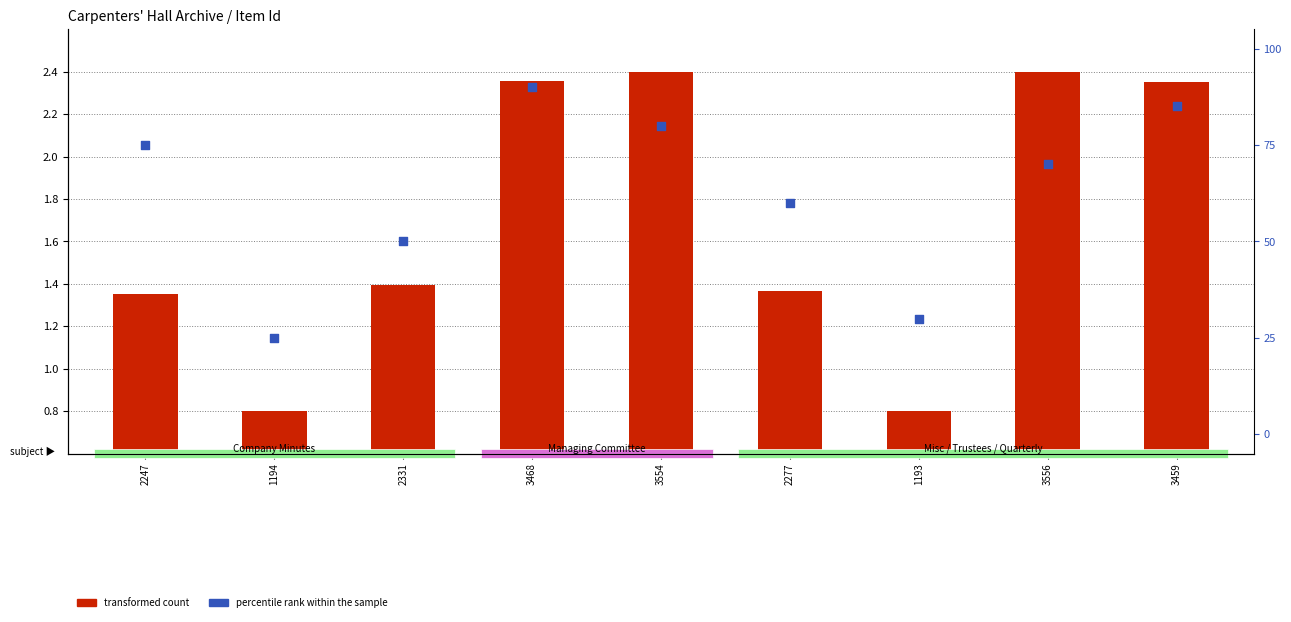

Is the value of transformed count at 2277 greater than the value of percentile rank within the sample at 3556?

No